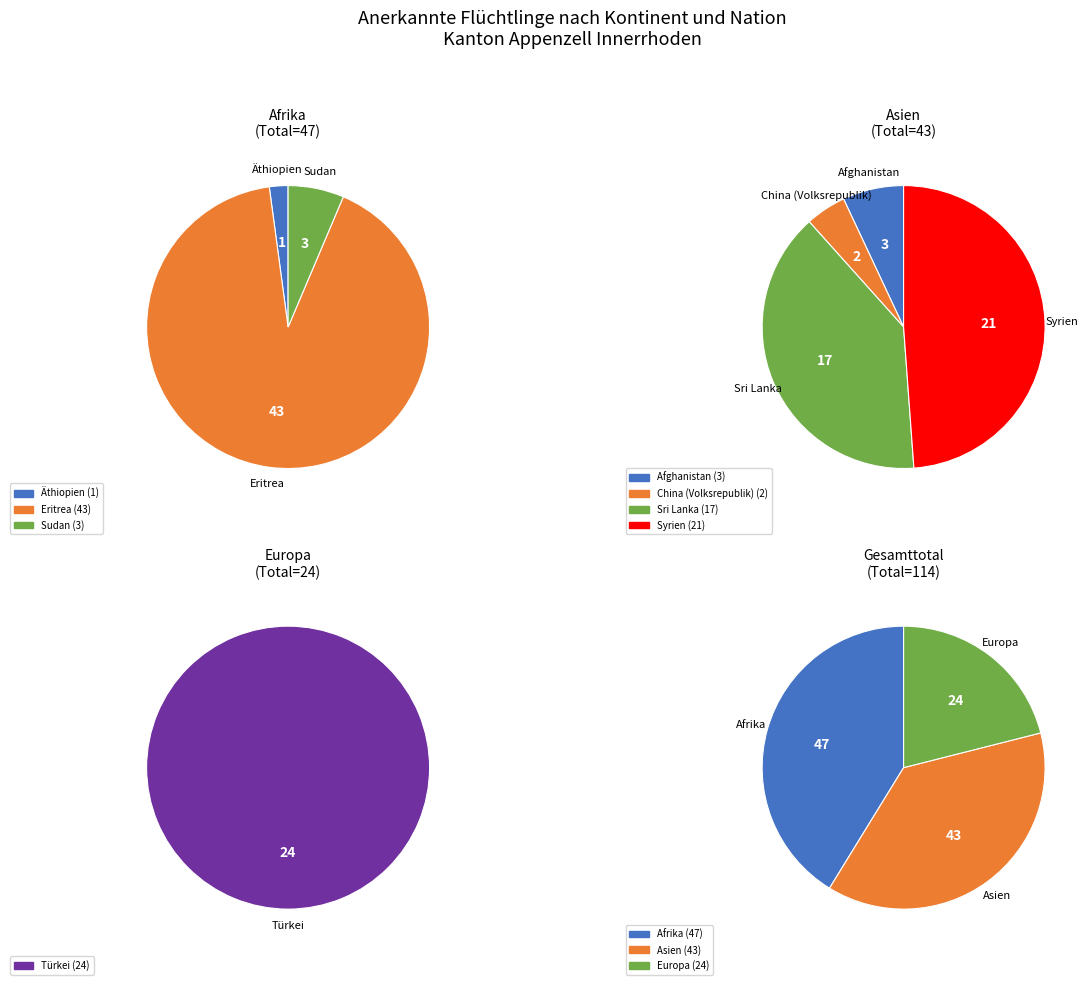

Does Afrika account for over 50% of the chart?

No